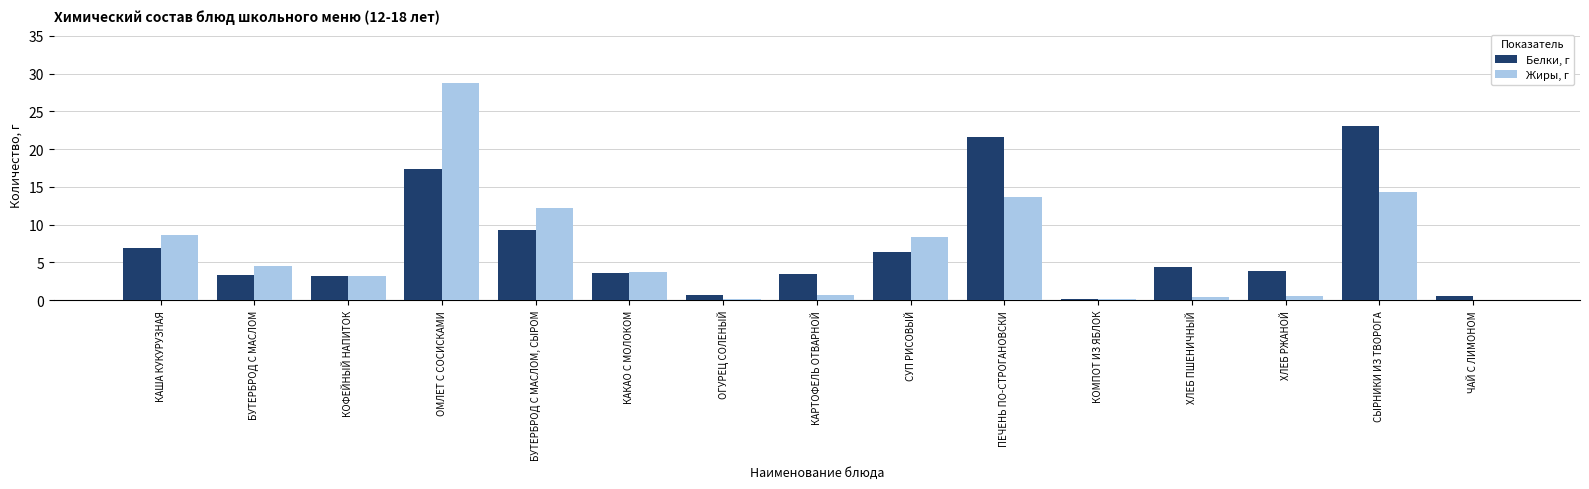

What is the difference between the Жиры, г values at ОМЛЕТ С СОСИСКАМИ and ХЛЕБ РЖАНОЙ?

28.2